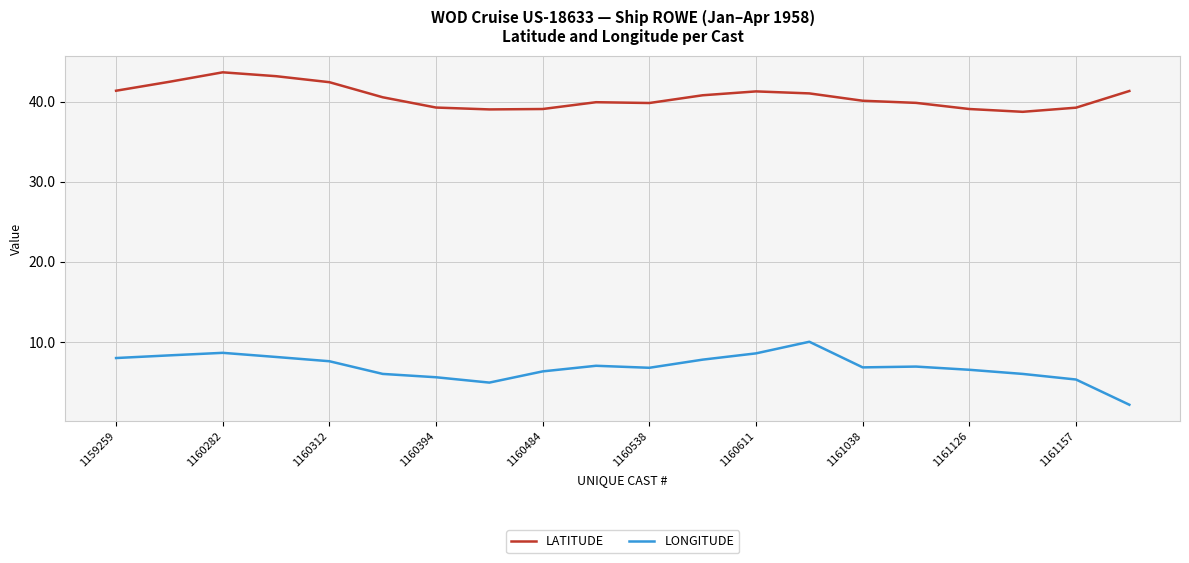

Rank the series by their maximum value, from lowest to highest.

LONGITUDE, LATITUDE